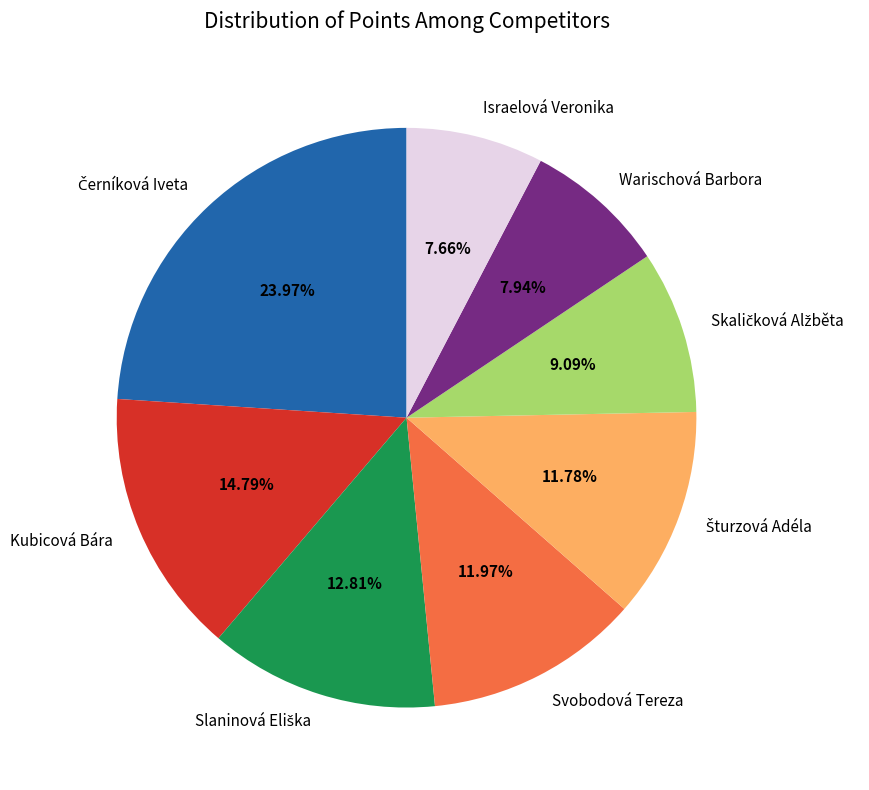

Is there a majority slice in this chart?

No